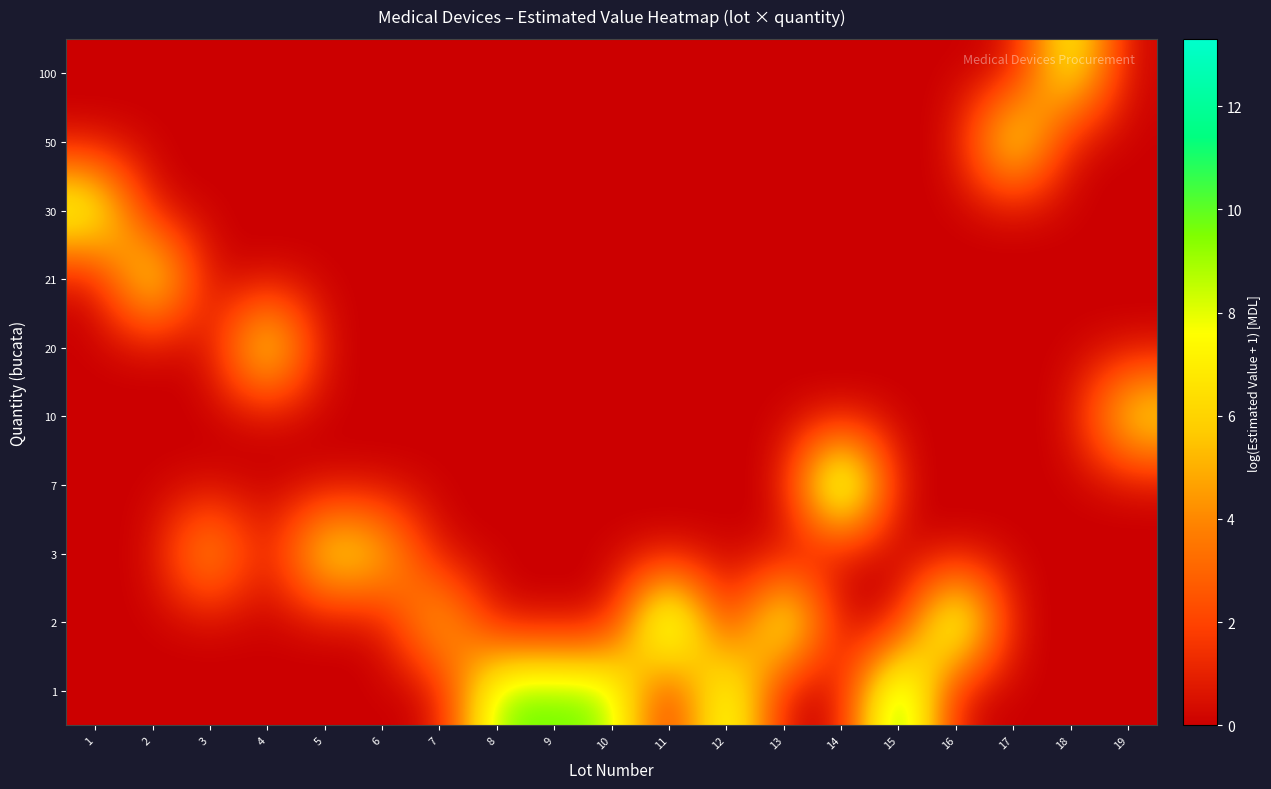

How many series are shown in this chart?

10